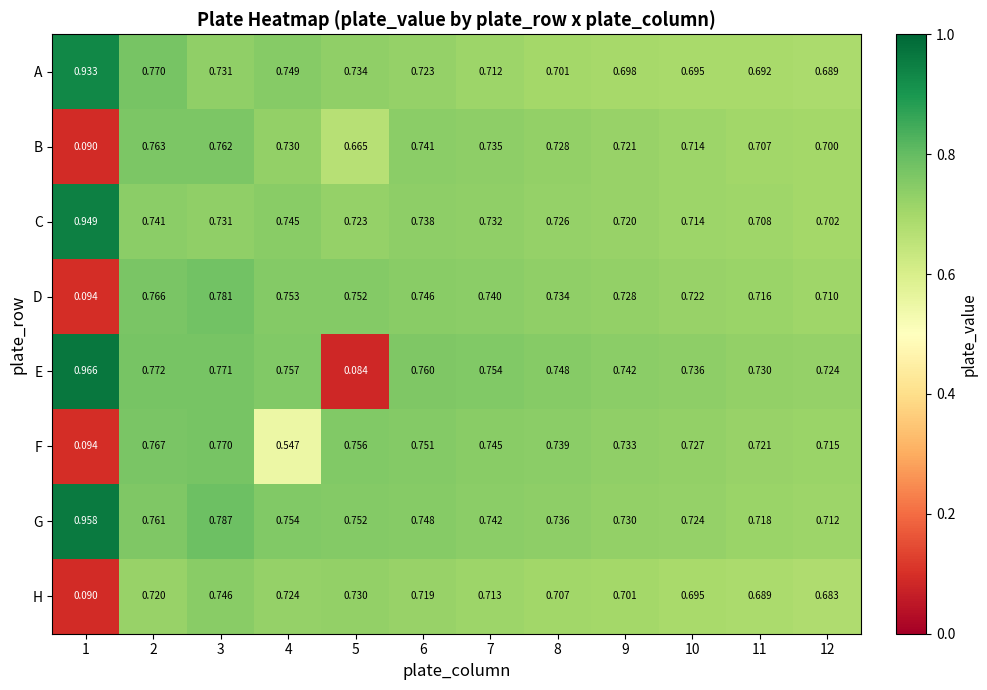

How many categories are shown in the chart?

12